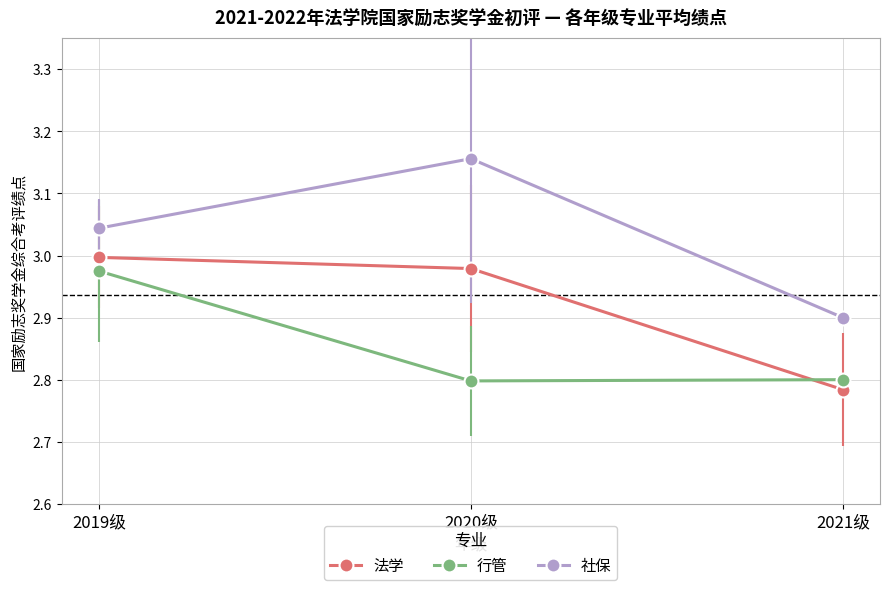

Does the chart have visible grid lines?

Yes